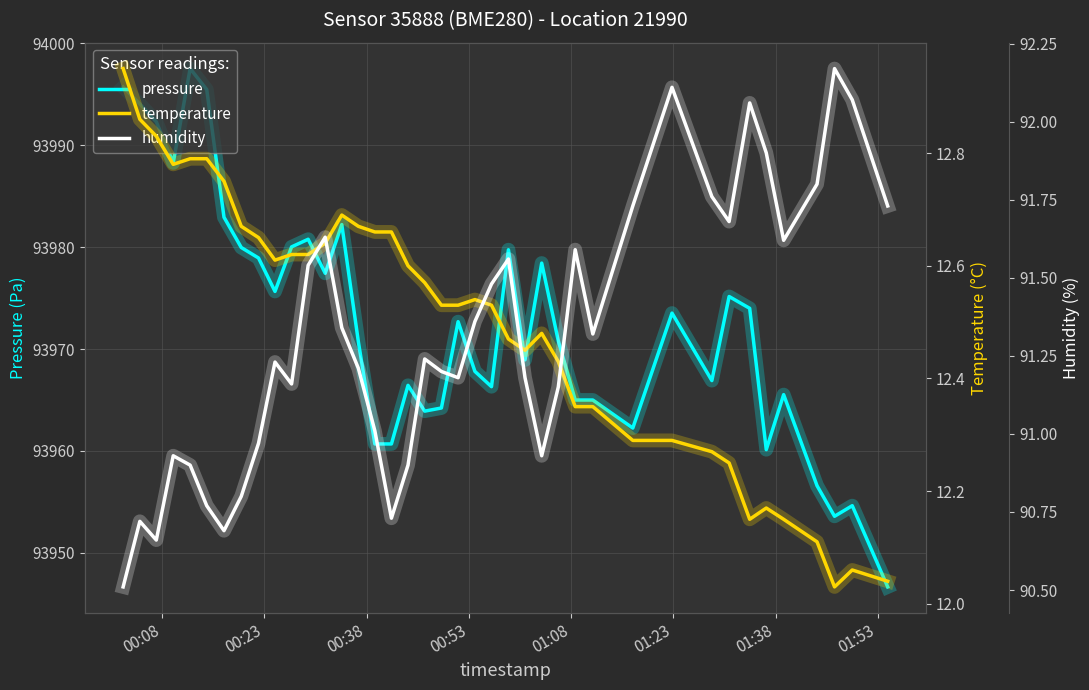

What is the average value of the humidity series?

91.3